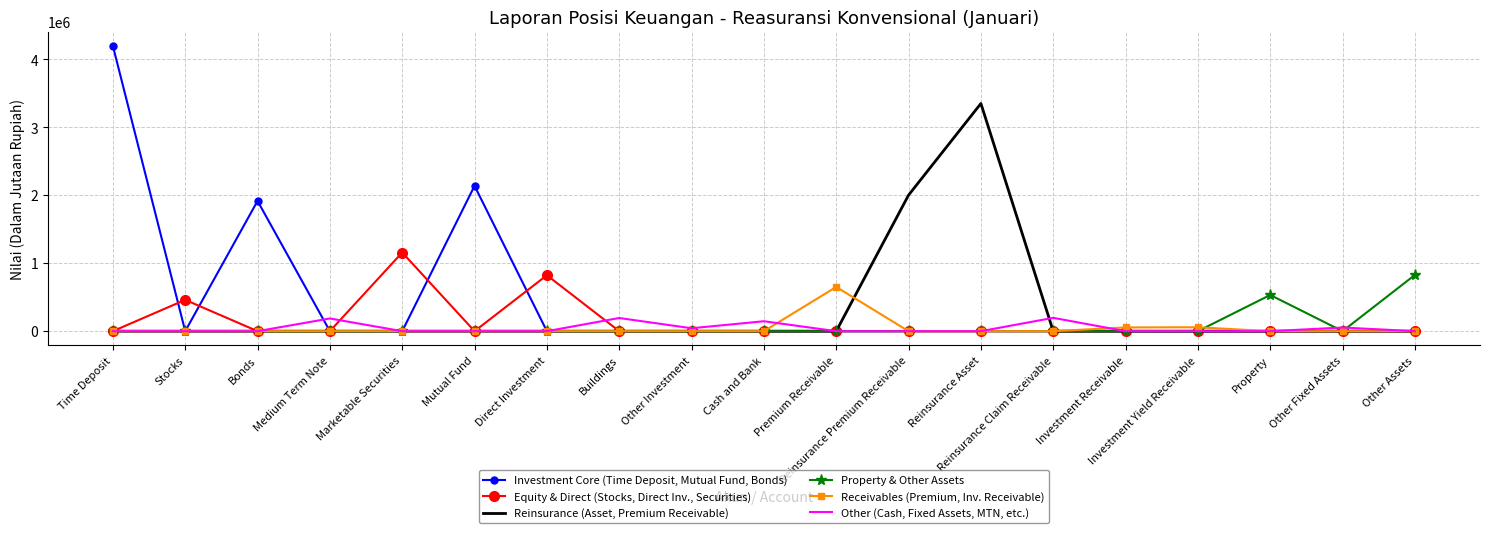

At which category is the sum across all series the highest?

Time Deposit